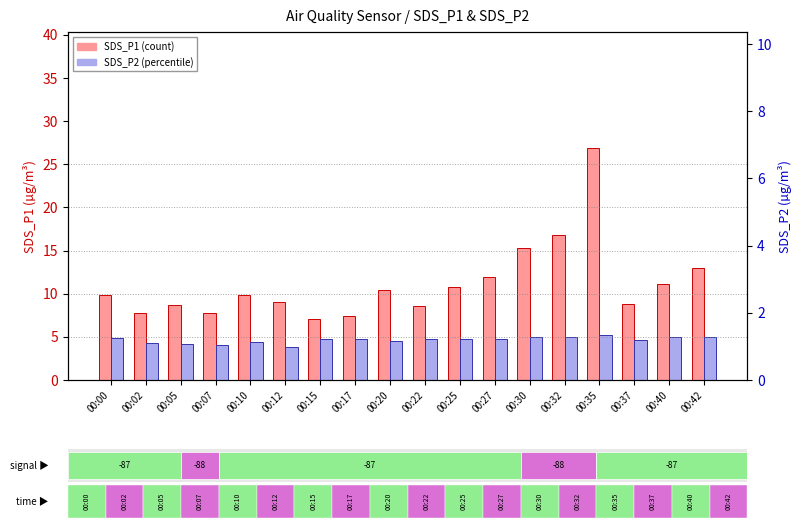

What is the difference between the SDS_P1 values at 00:32 and 00:20?

6.4